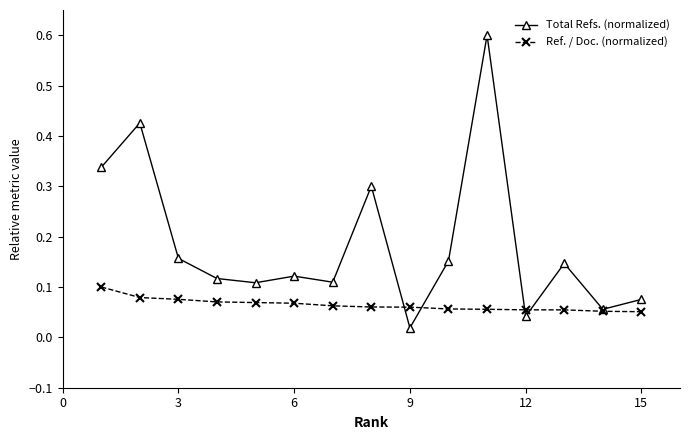

What is the highest value of the Total Refs. (normalized) series?

0.6